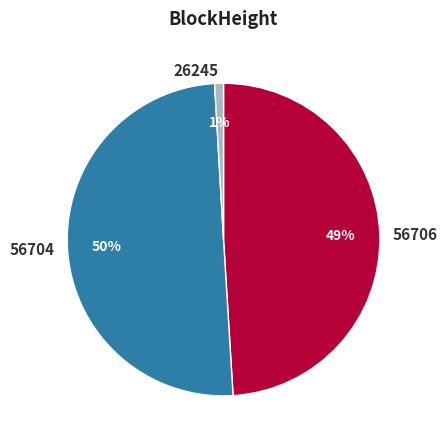

Between 26245 and 56704, which is larger?

56704